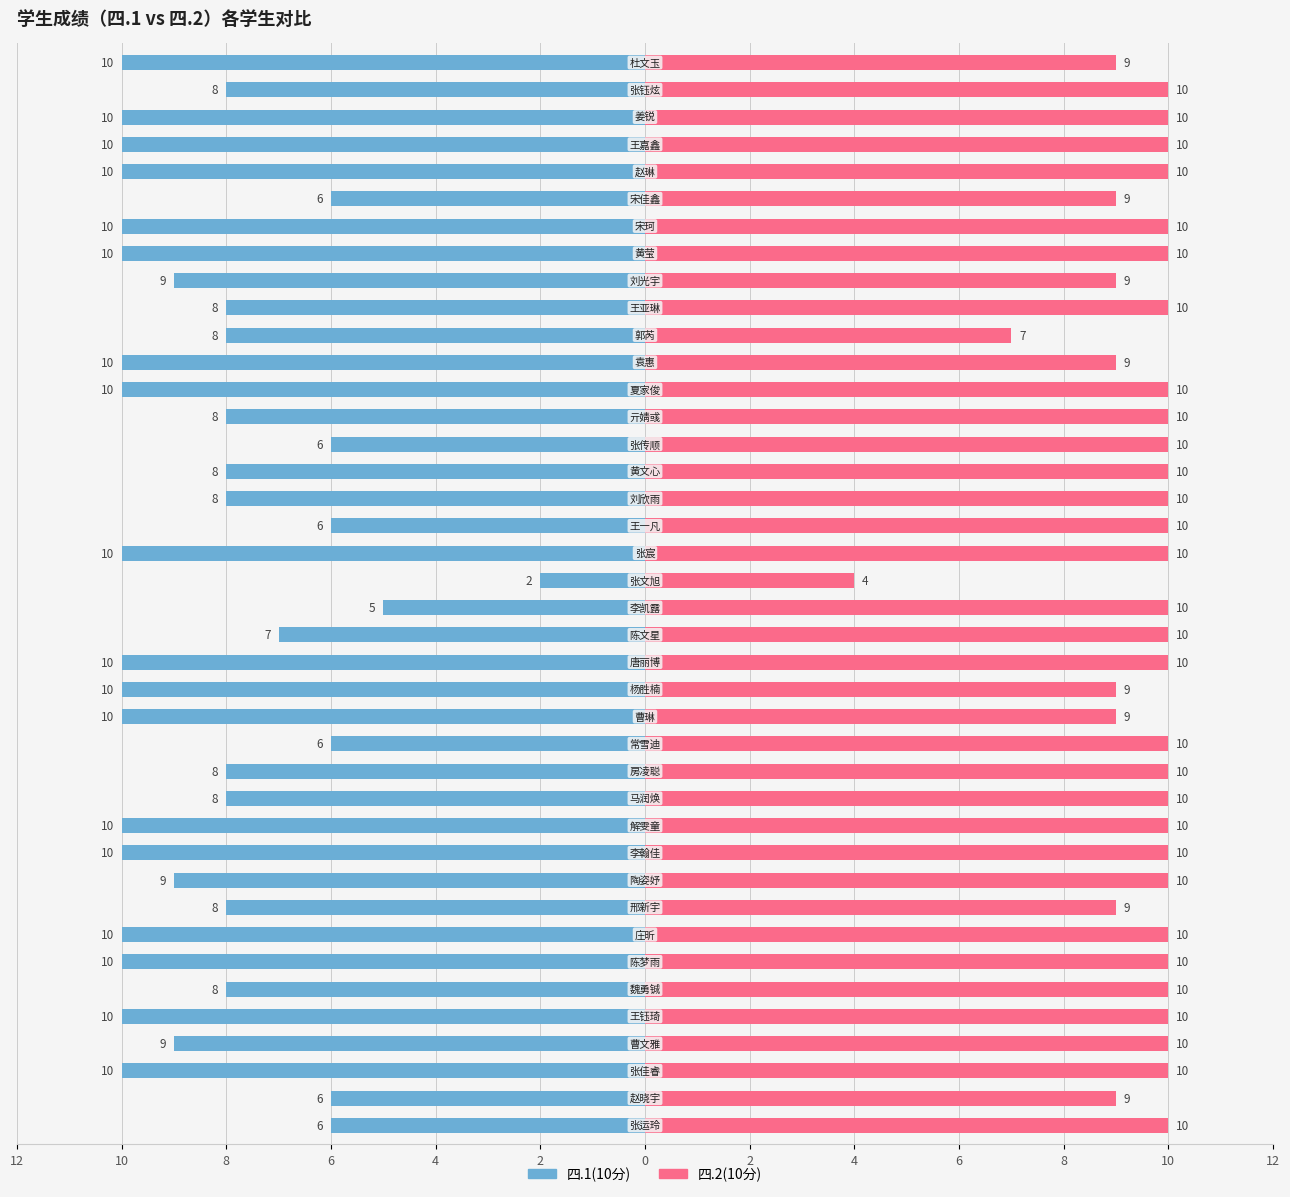

How many groups of bars are there?

40